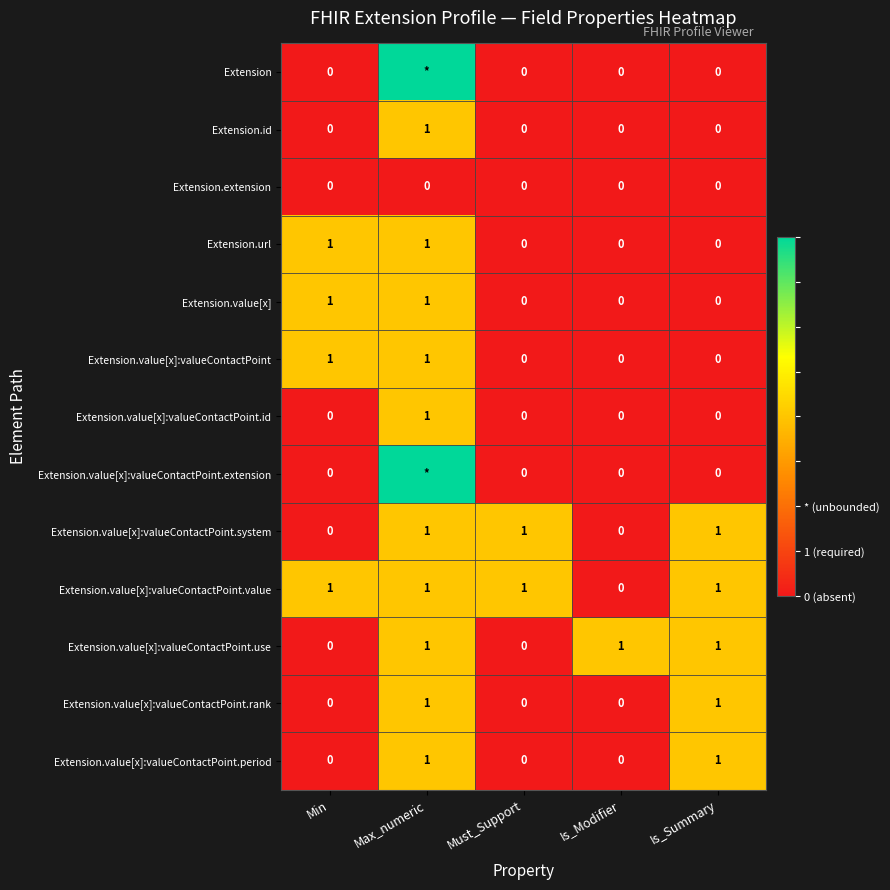

Which label corresponds to the smallest value in the chart?

Min